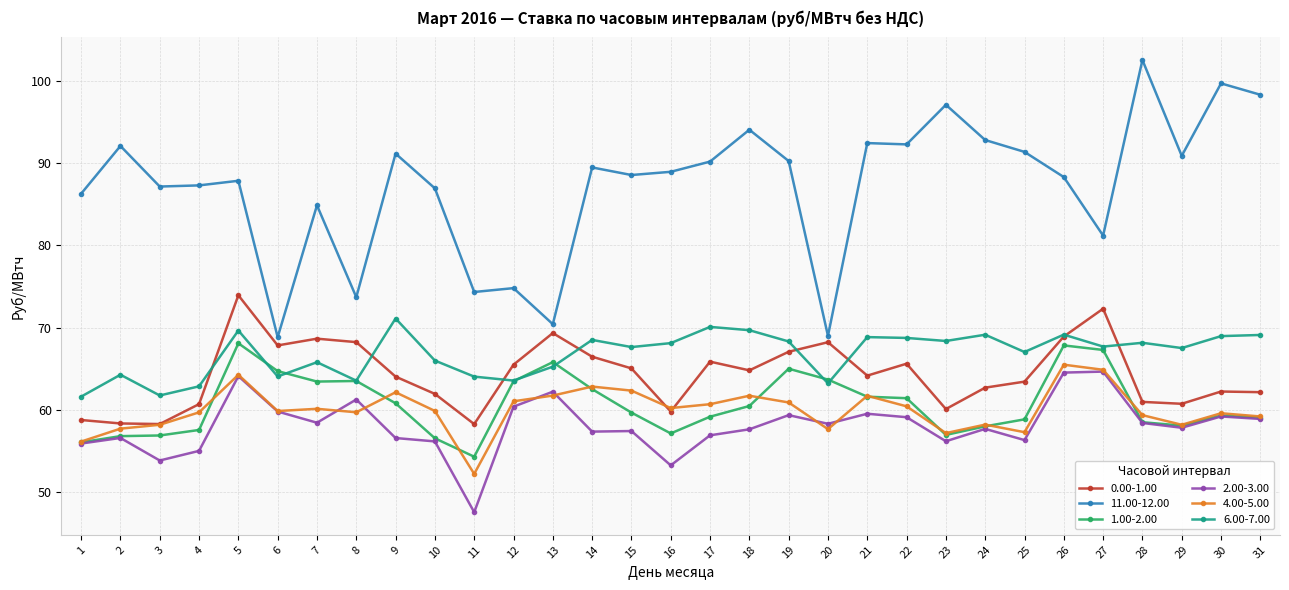

True or false: 0.00-1.00 and 2.00-3.00 cross at least once.

False